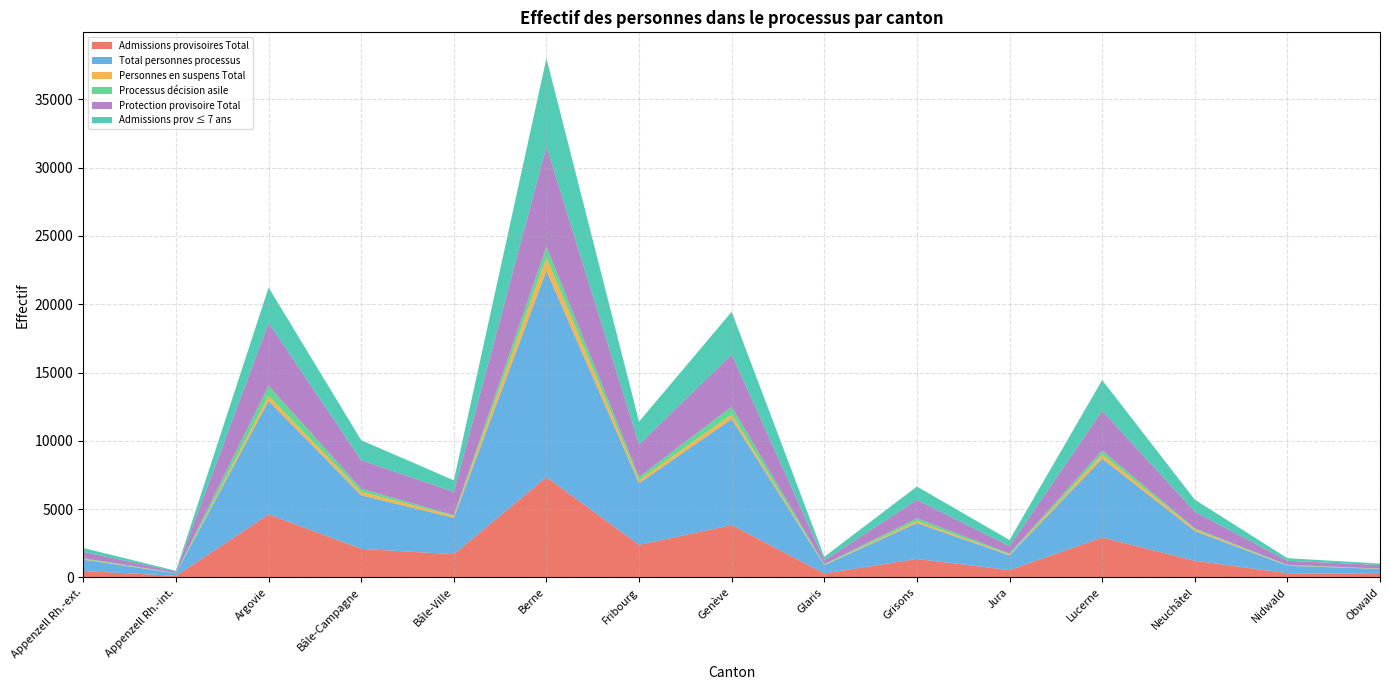

Reading left to right, list all the values displayed in this chart.

Admissions provisoires Total: 466	110	4615	2087	1699	7344	2379	3833	286	1349	532	2923	1217	303	252
Total personnes processus: 831	189	8307	3923	2662	15114	4515	7772	606	2630	1079	5768	2179	548	372
Personnes en suspens Total: 46	9	361	261	135	958	234	329	31	144	67	312	133	19	20
Processus décision asile: 59	17	747	222	61	804	225	564	41	203	70	281	65	44	3
Protection provisoire Total: 466	110	4615	2087	1699	7344	2379	3833	286	1349	532	2923	1217	303	252
Admissions prov ≤ 7 ans: 282	48	2578	1465	850	6448	1675	3121	257	981	456	2244	884	189	112